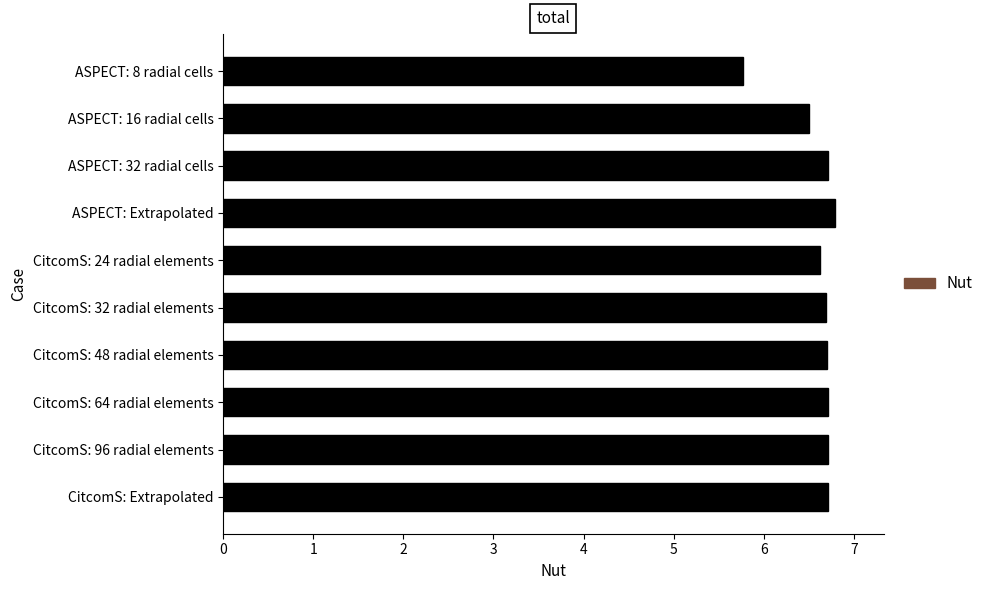

At which label is the value closest to 6?

ASPECT: 8 radial cells